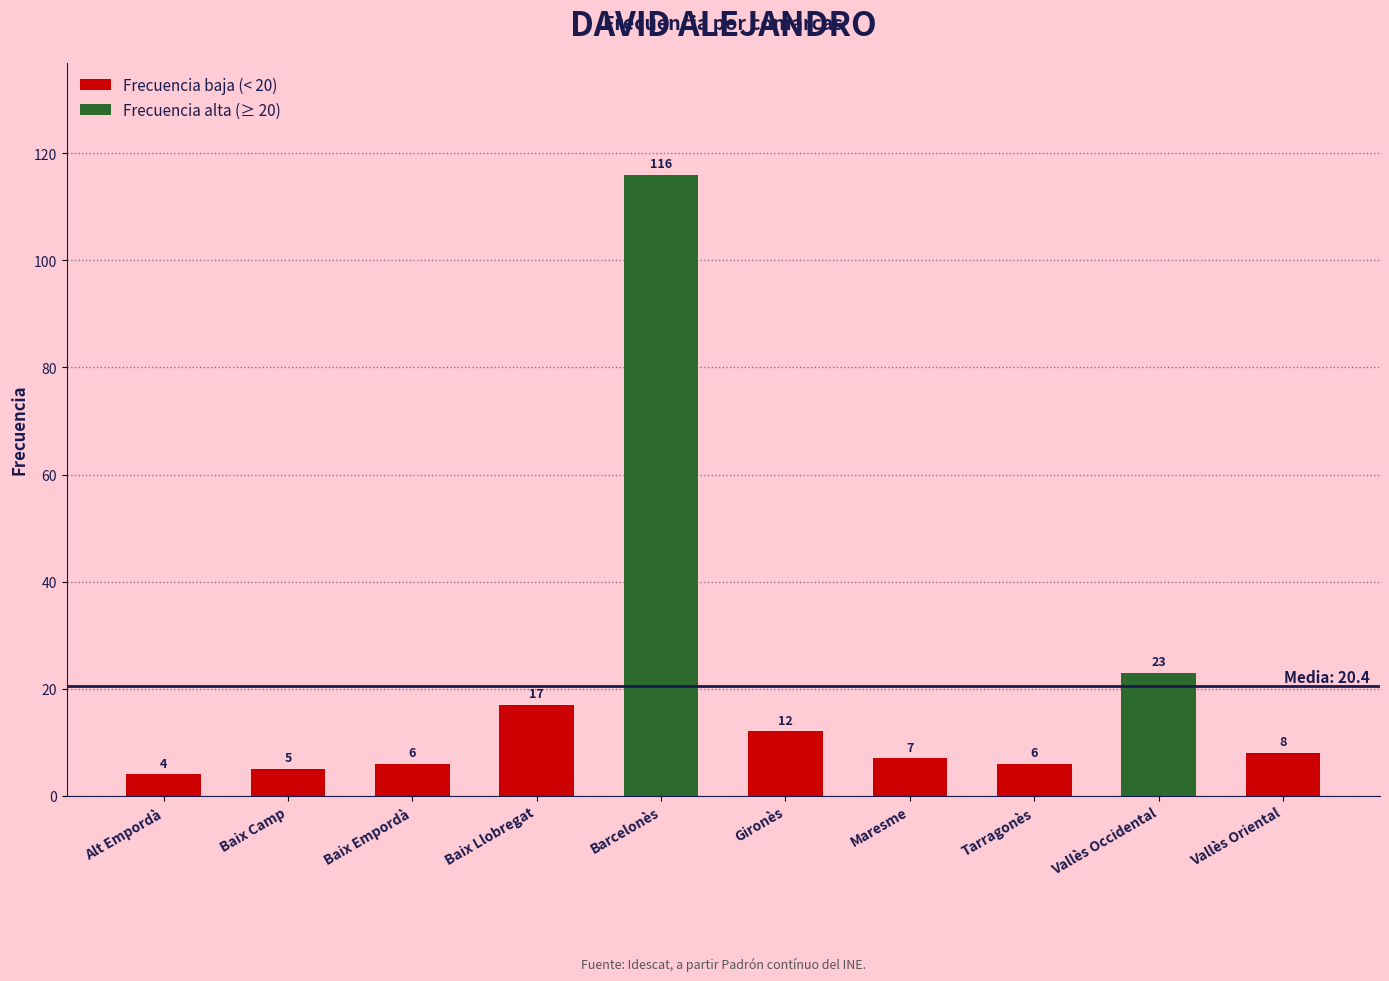

The value at Vallès Occidental is 23. True or false?

True